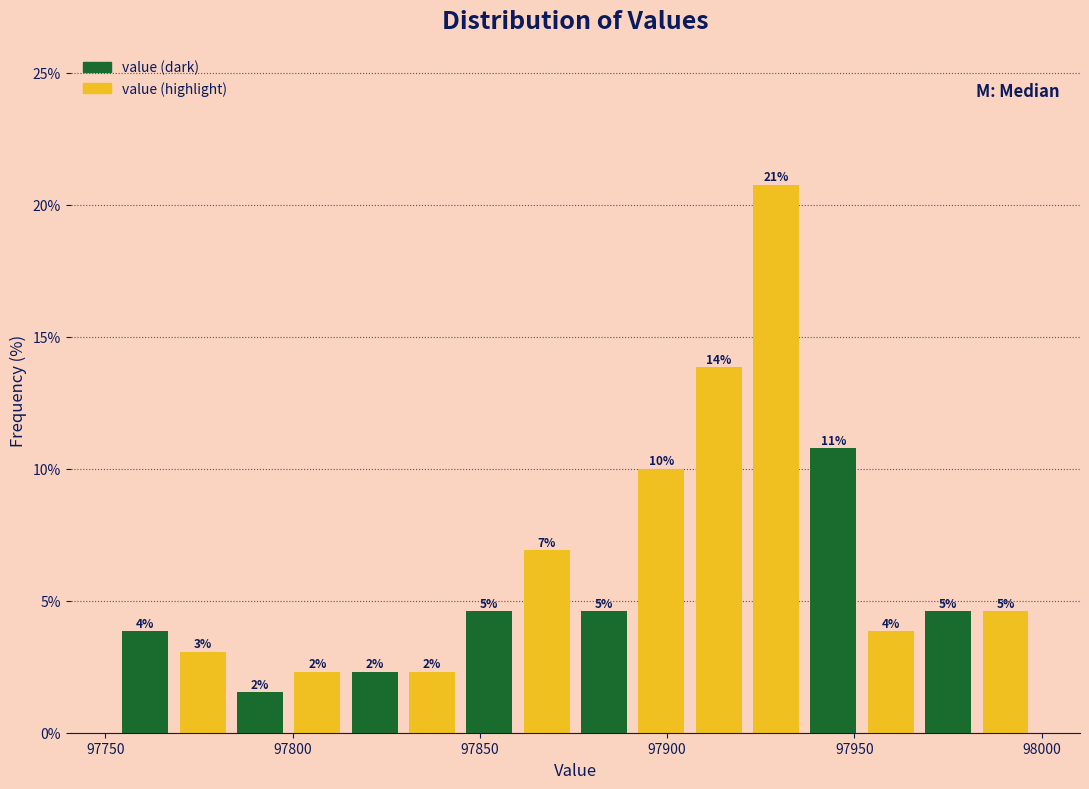

Around what value on the x-axis is the tallest bar? Give the approximate position of its centre, as read against the axis.

97930